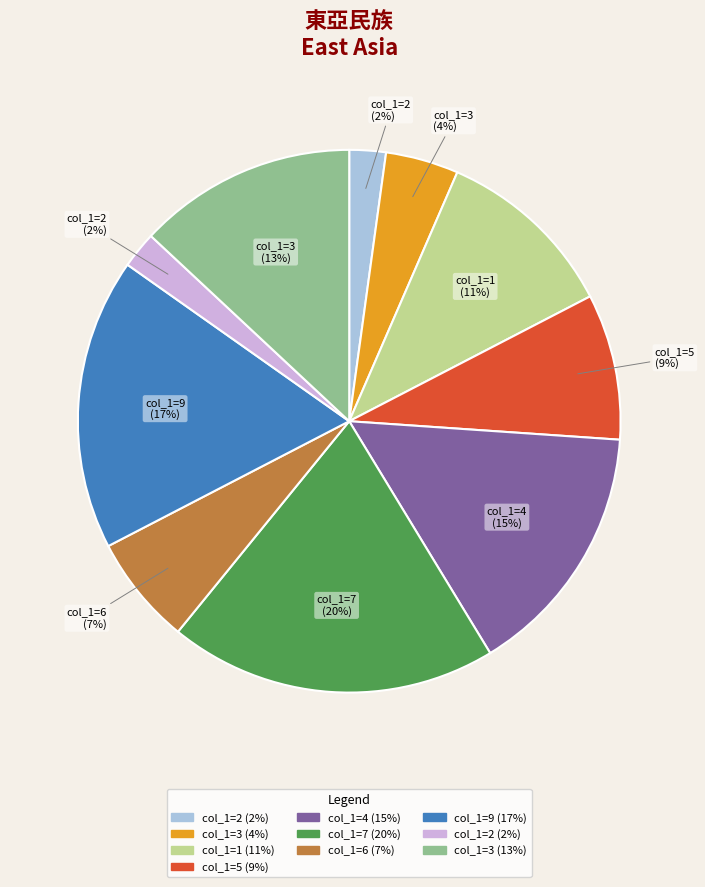

Is there a majority slice in this chart?

No